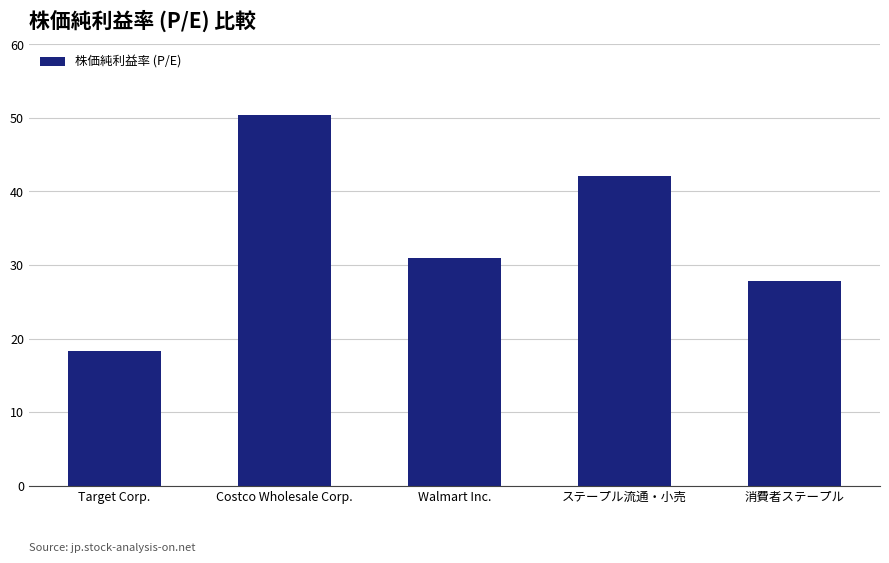

Rank the categories by value from lowest to highest.

Target Corp., 消費者ステープル, Walmart Inc., ステープル流通・小売, Costco Wholesale Corp.